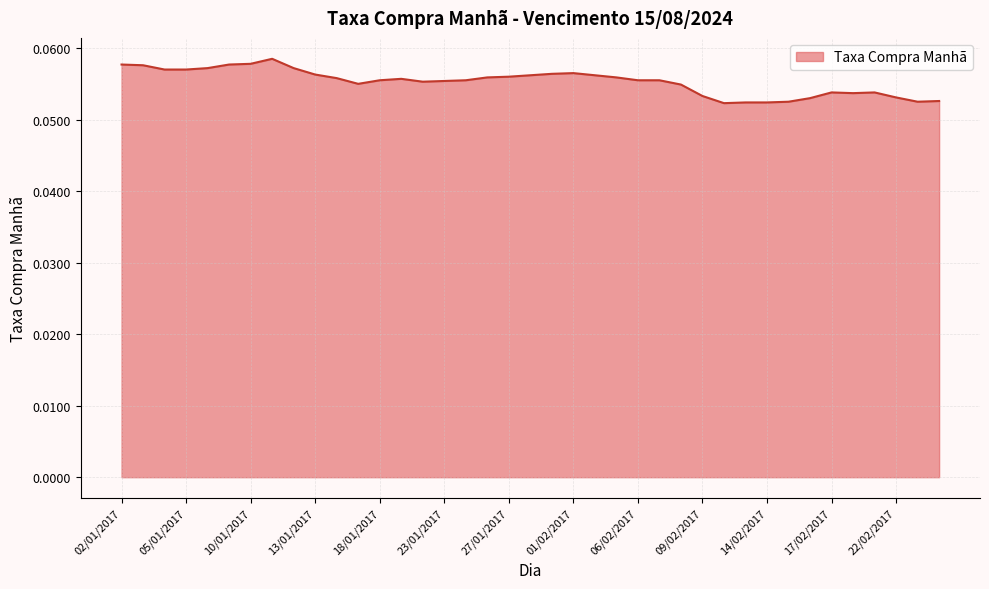

What is the label of the 11th point from the right?

10/02/2017